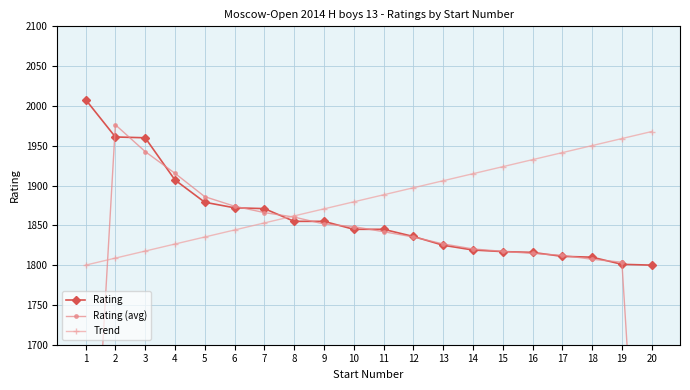

Which series has the largest range (max minus min)?

Rating (avg)